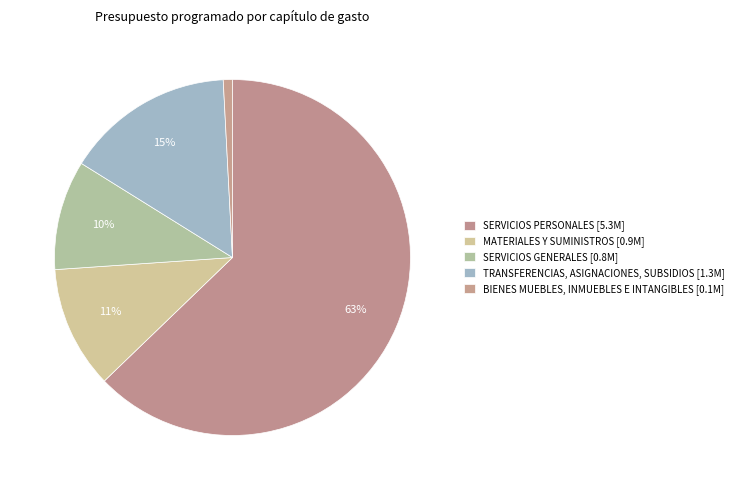

How many slices are in this pie chart?

5